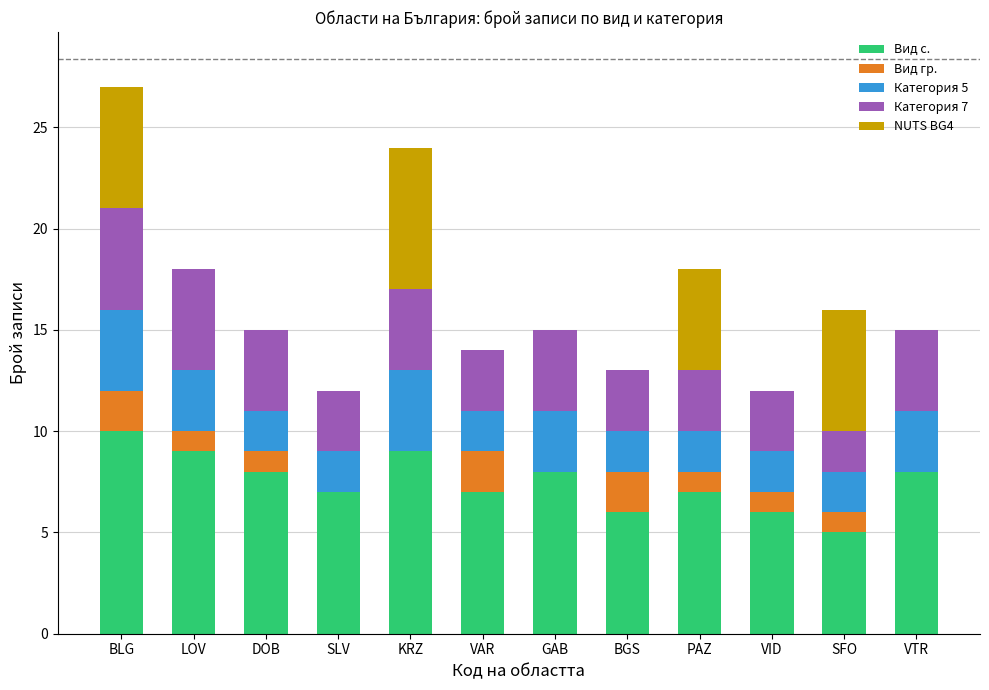

Are the bars grouped side by side (vs. stacked)?

No